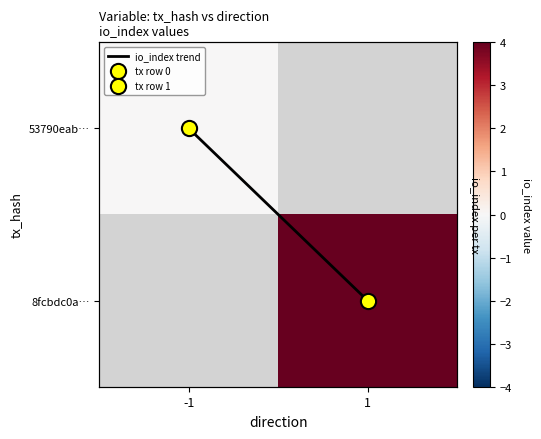

How many values in the io_index trend series are below 1?

1